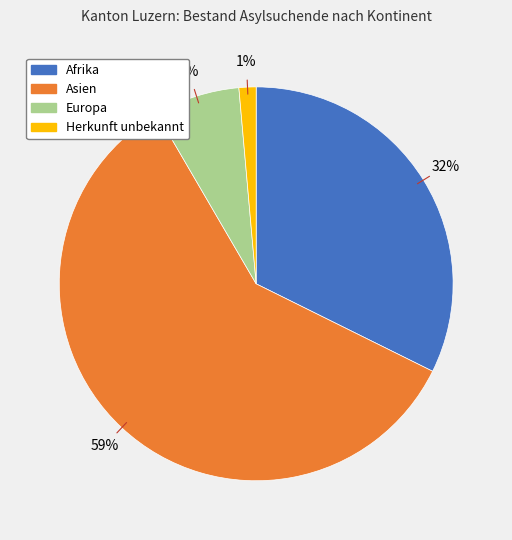

Which category accounts for the majority?

Asien